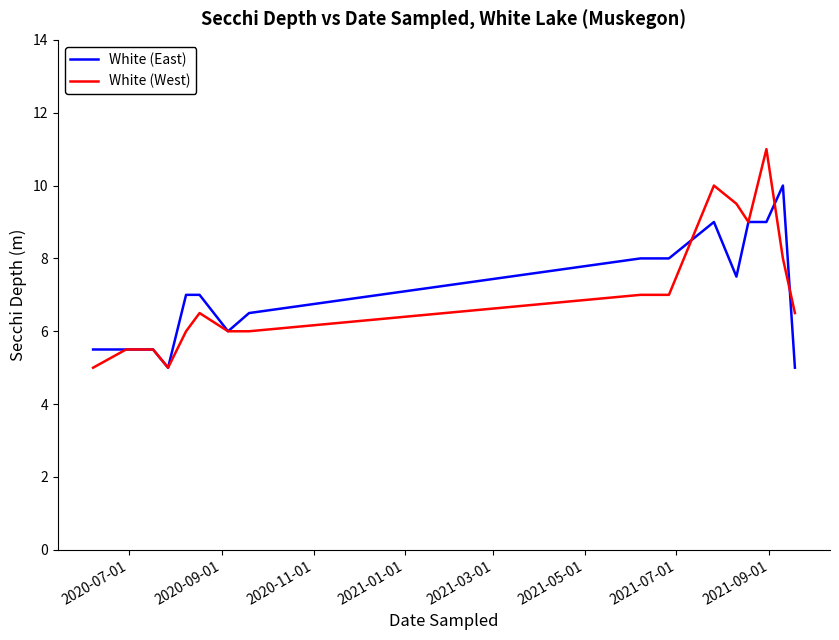

What is the greatest value displayed?

11.0